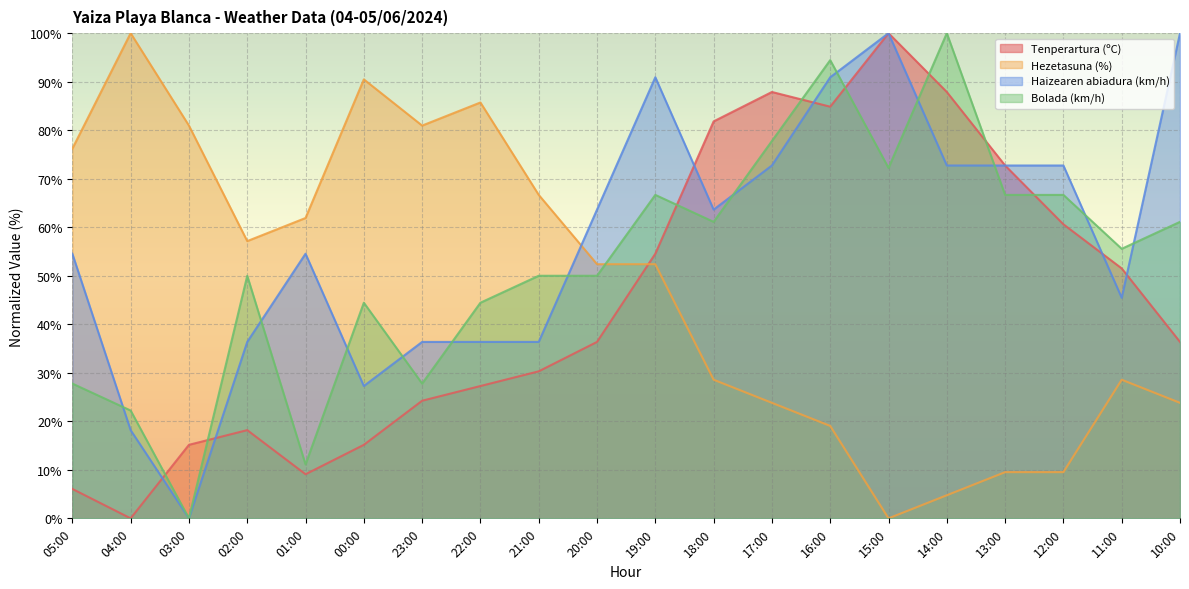

What is the difference between the Hezetasuna (%) values at 12:00 and 14:00?

4.8